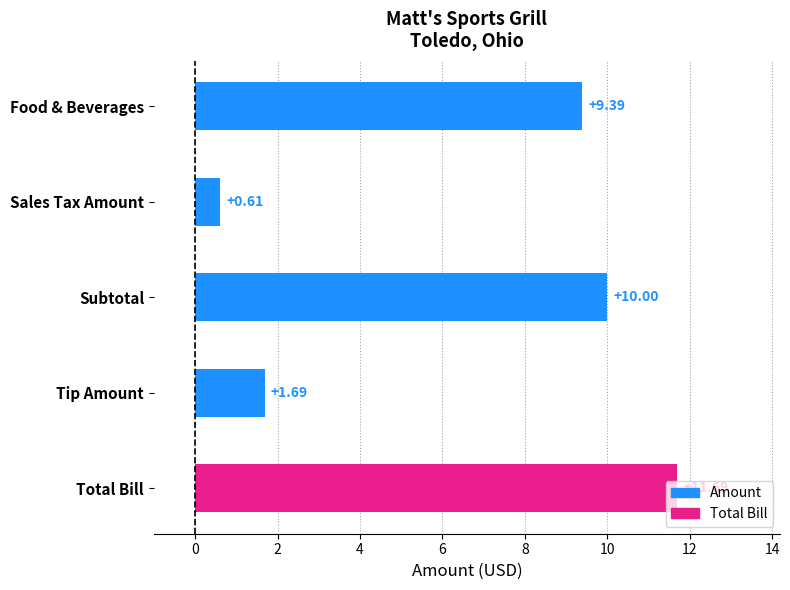

What is the label of the 3rd bar from the bottom?

Subtotal